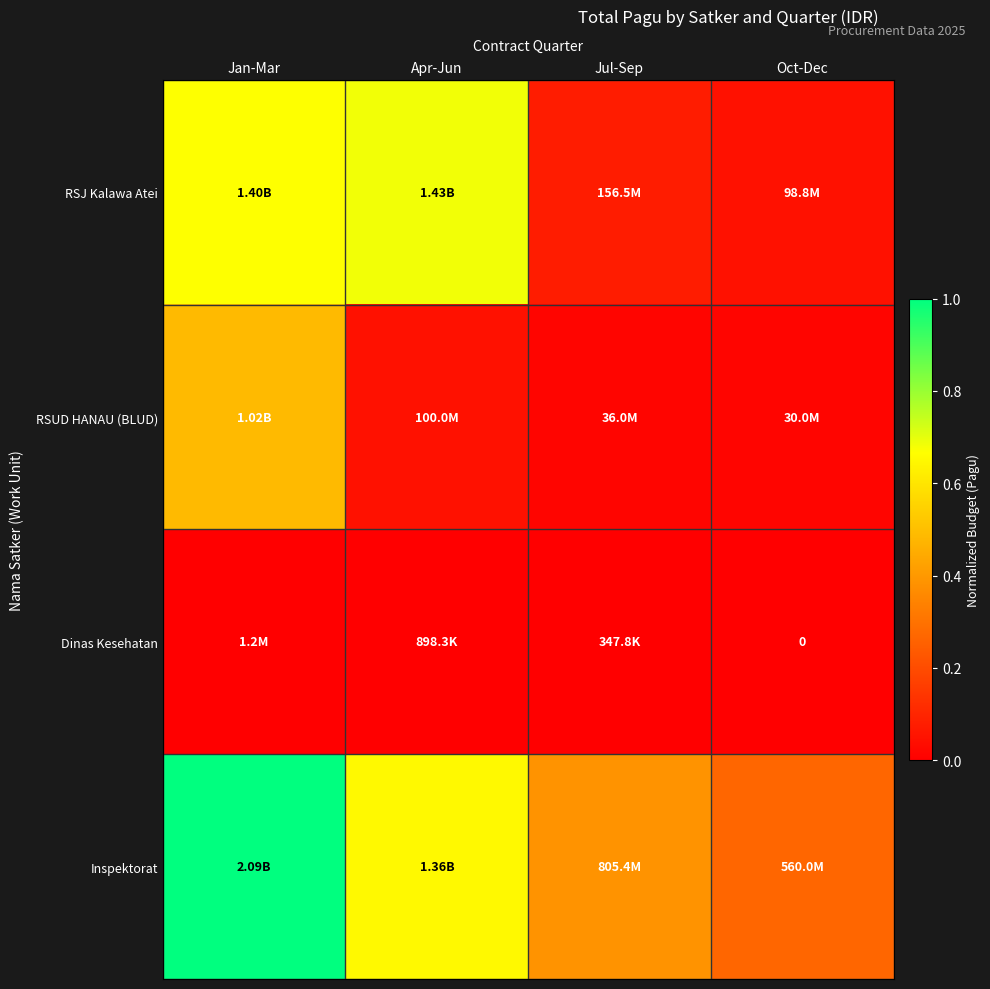

Is it true that Inspektorat equals 0.5 at Jul-Sep?

False